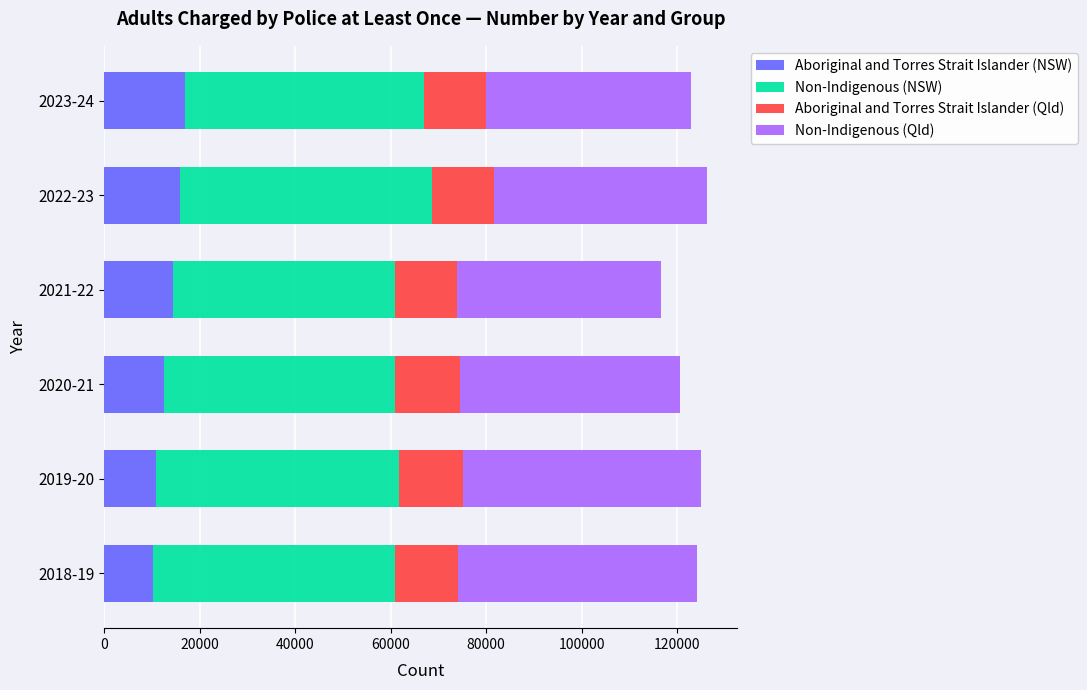

What is the sum of all Aboriginal and Torres Strait Islander (NSW) values?

80825